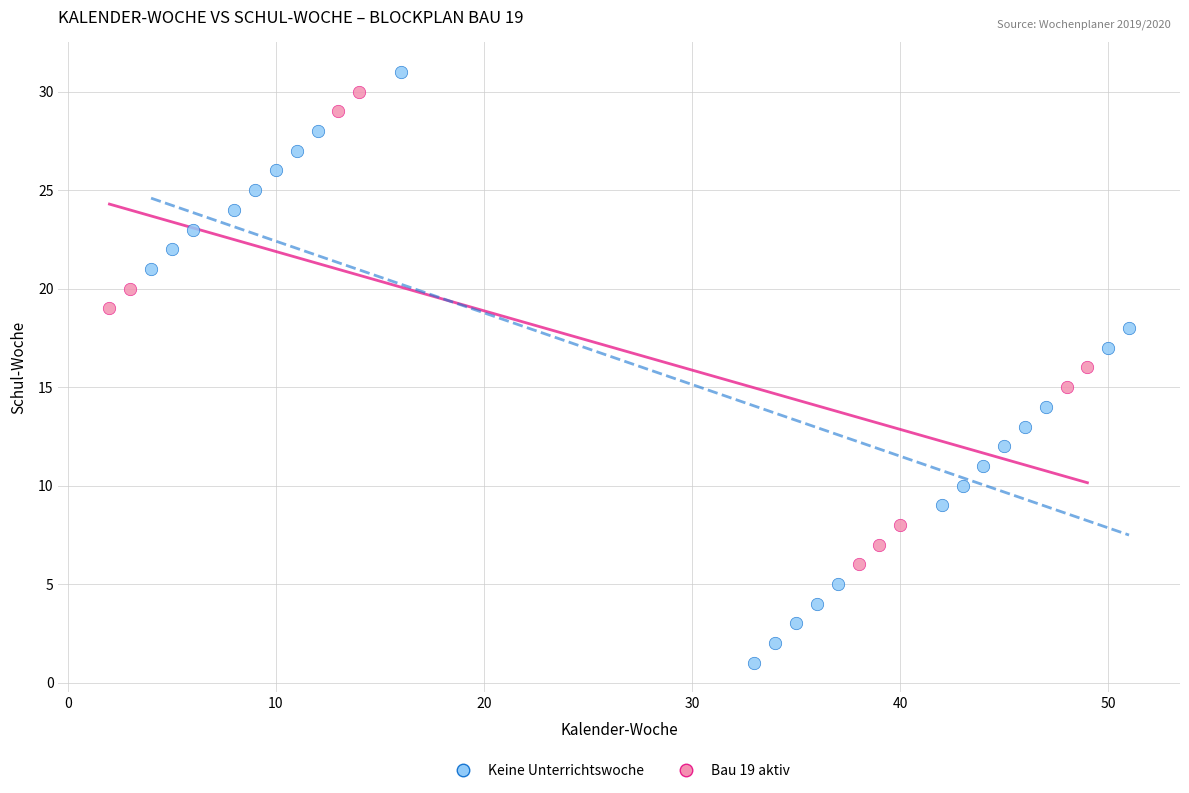

Which series has the widest spread of Y values?

Keine Unterrichtswoche